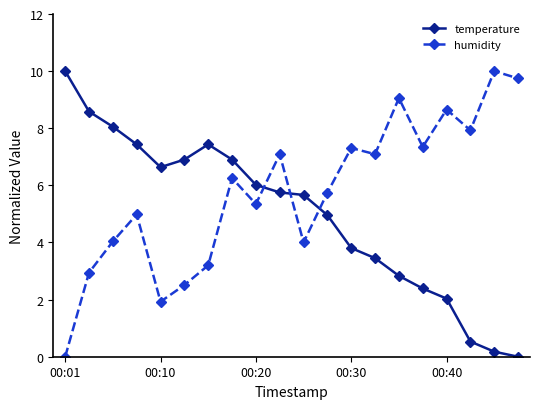

Reading left to right, what are all the values shown in this chart?

temperature: 10.0	8.6	8.1	7.4	6.6	6.9	7.4	6.9	6.0	5.8	5.7	5.0	3.8	3.5	2.8	2.4	2.0	0.5	0.2	0.0
humidity: 0.0	2.9	4.0	5.0	1.9	2.5	3.2	6.3	5.3	7.1	4.0	5.7	7.3	7.1	9.1	7.3	8.7	7.9	10.0	9.7